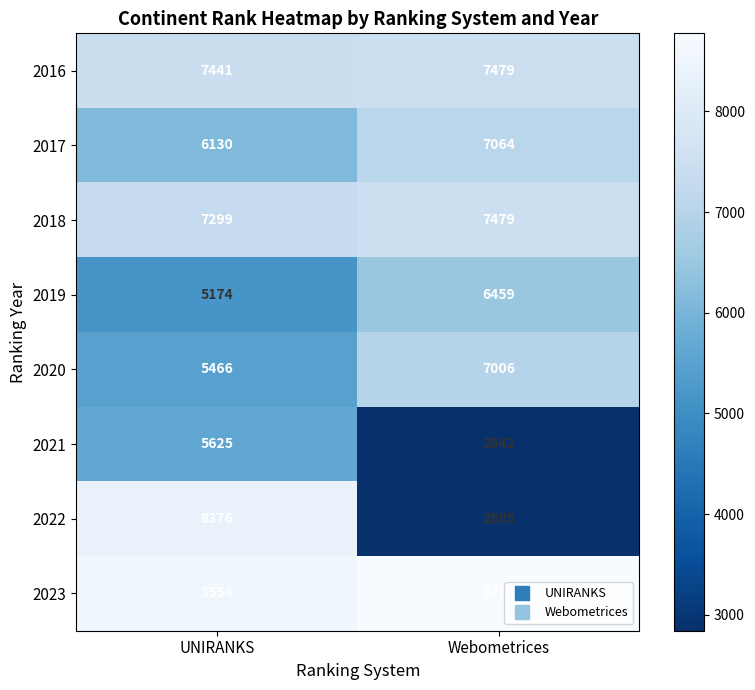

Rank the series at UNIRANKS from highest to lowest value.

2023, 2022, 2016, 2018, 2017, 2021, 2020, 2019